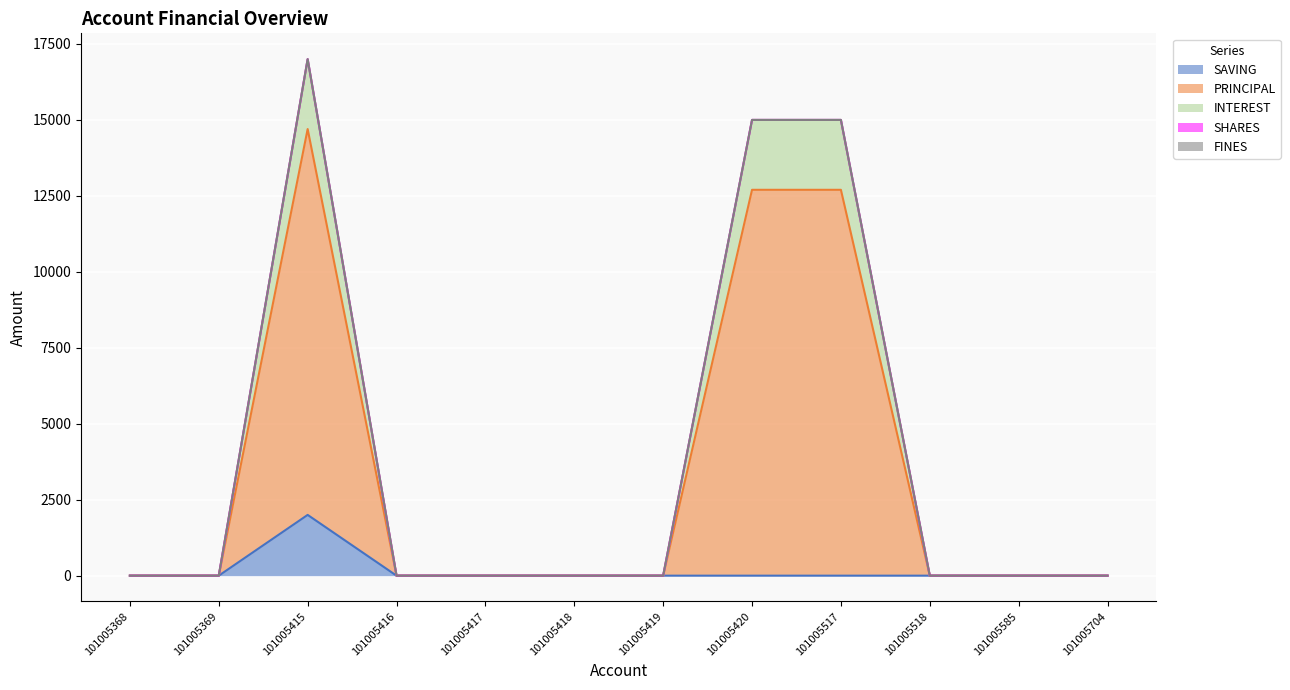

Which series changed the most between 101005368 and 101005420?

PRINCIPAL